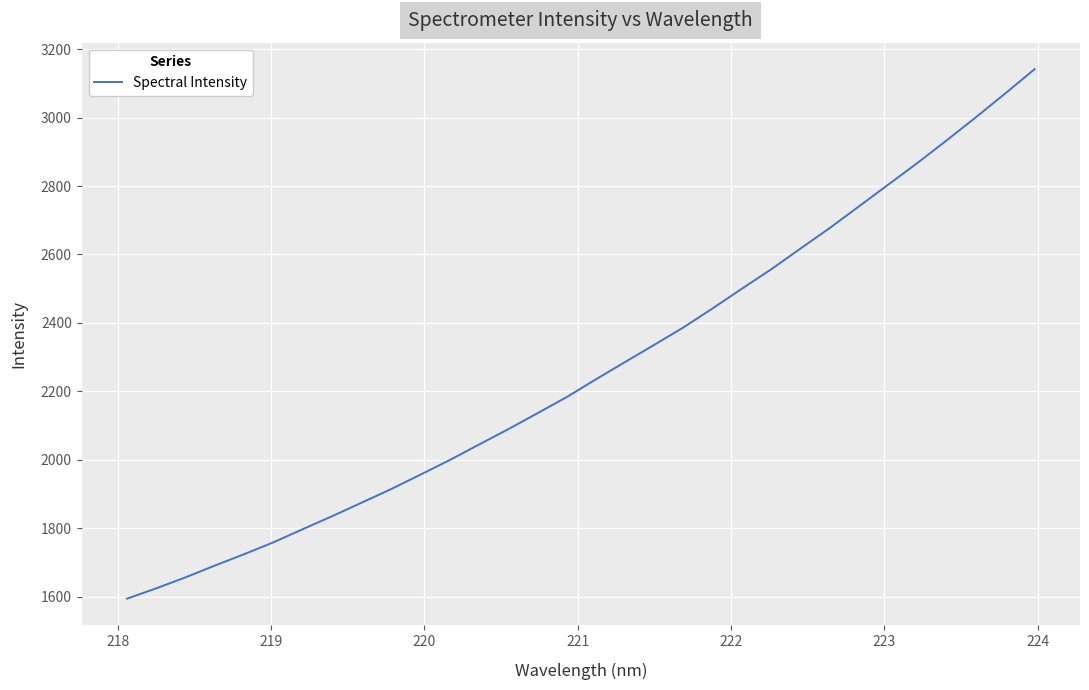

How many values exceed 2234?

16